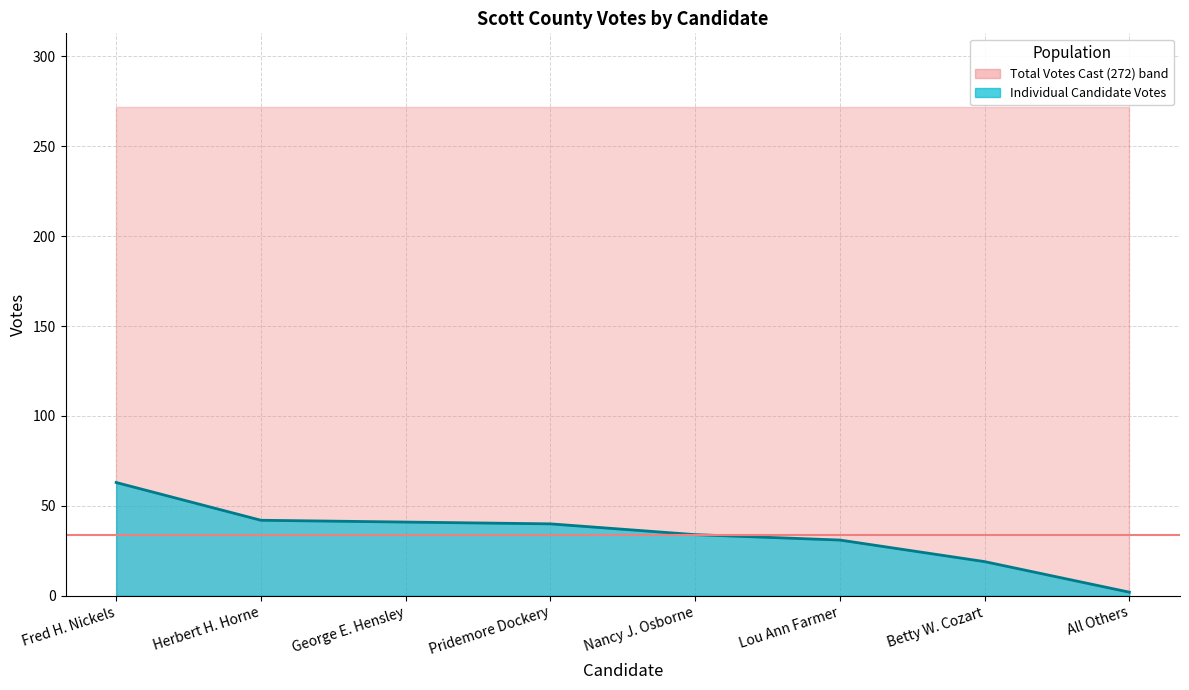

What is the label of the 8th point from the right?

Fred H. Nickels